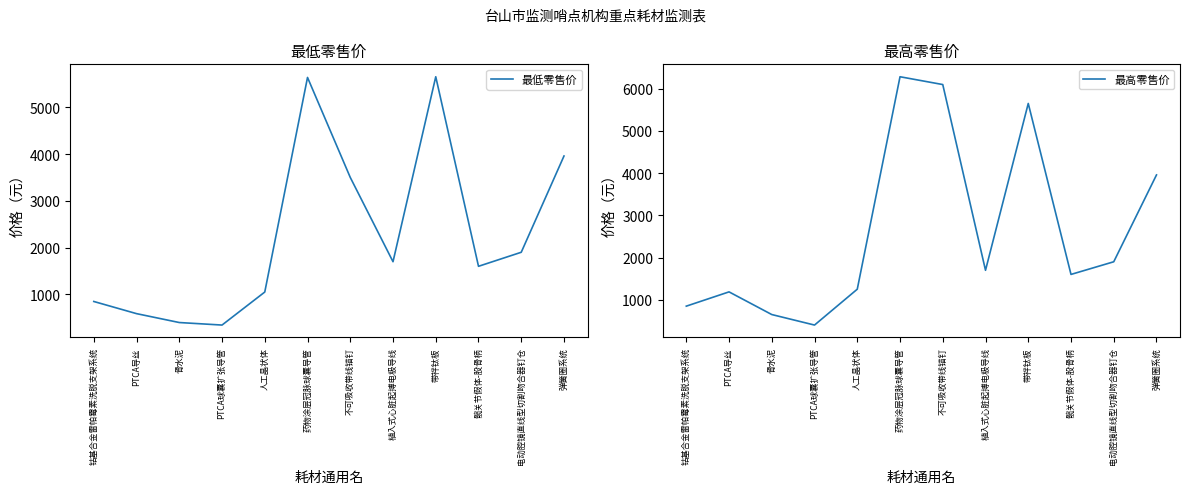

Which series has the widest spread of values?

最高零售价